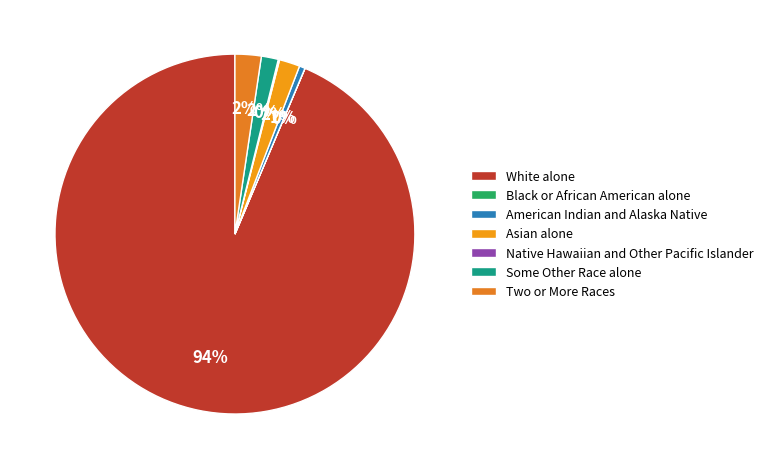

To the nearest percent, what is the combined percentage of Asian alone and American Indian and Alaska Native?

2%